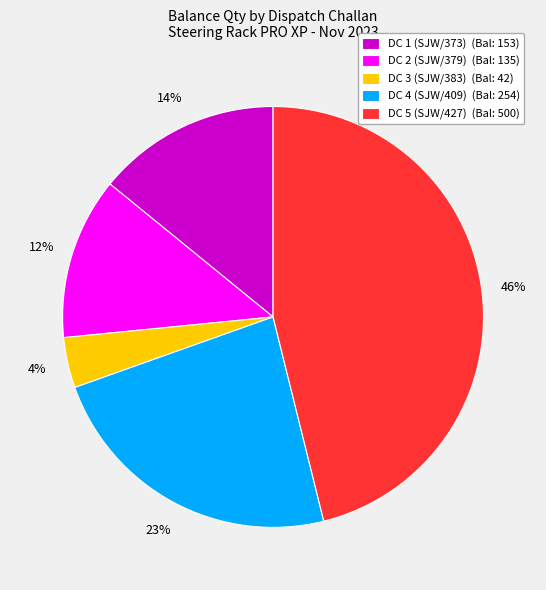

To the nearest percent, what is the average slice percentage?

20%